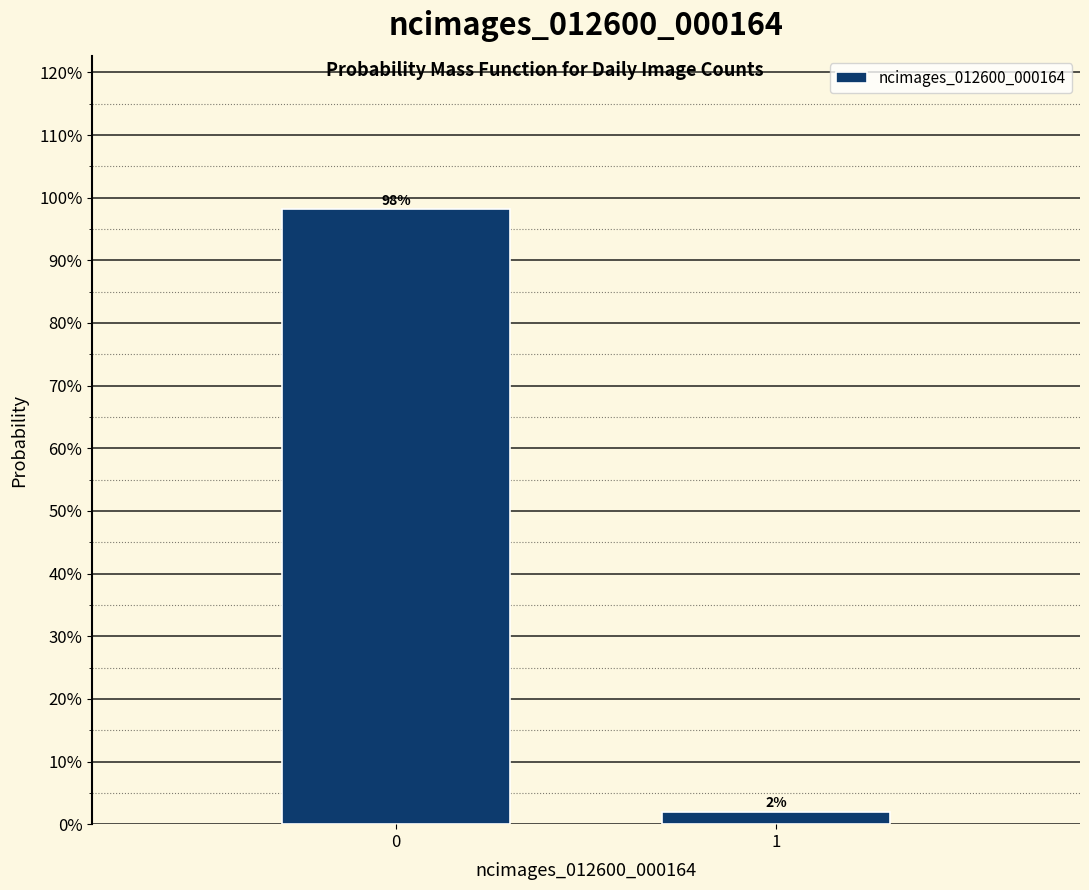

What is the greatest value displayed?

98.1